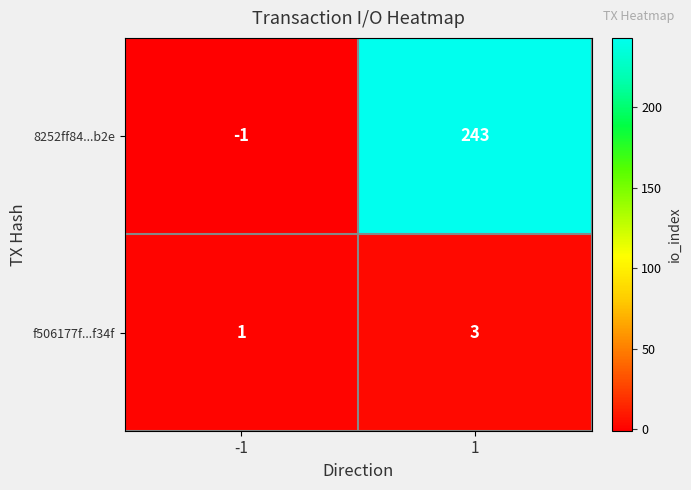

What is the smallest value displayed?

-1